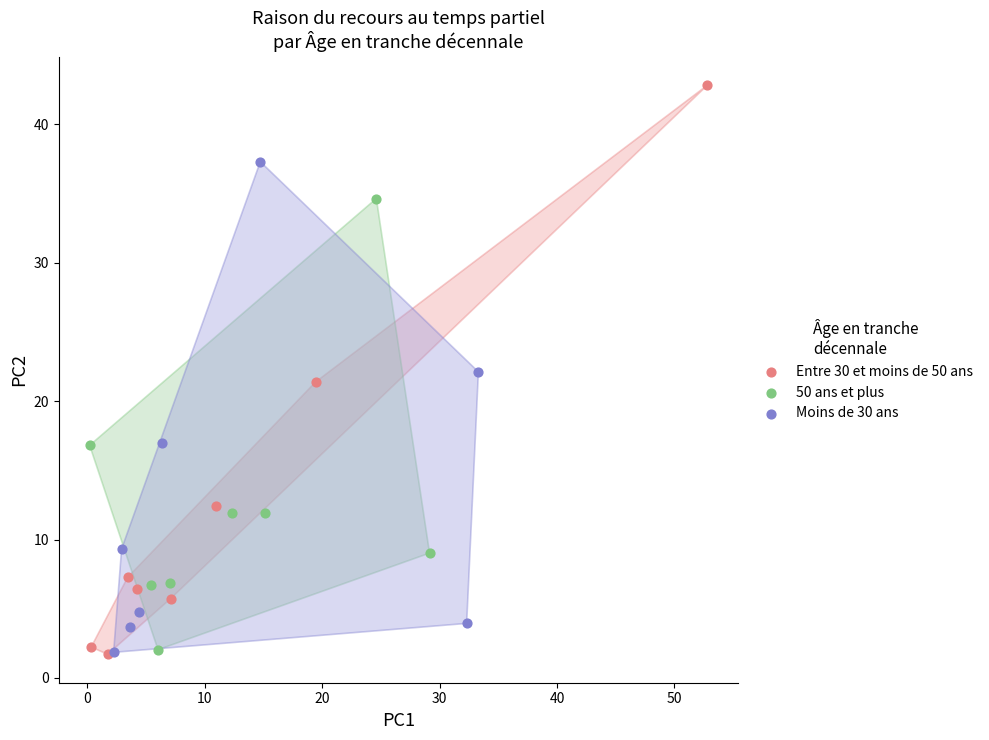

Which series reaches the maximum Y coordinate?

Entre 30 et moins de 50 ans